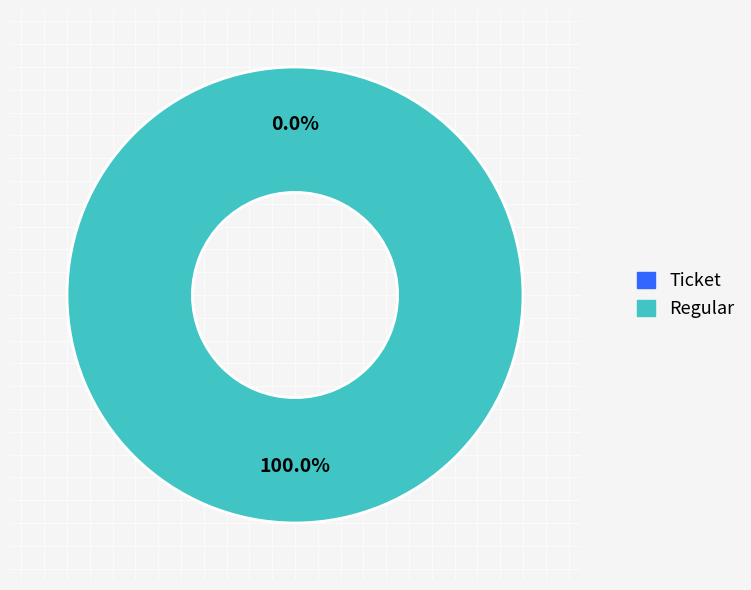

Between Ticket and Regular, which is larger?

Regular